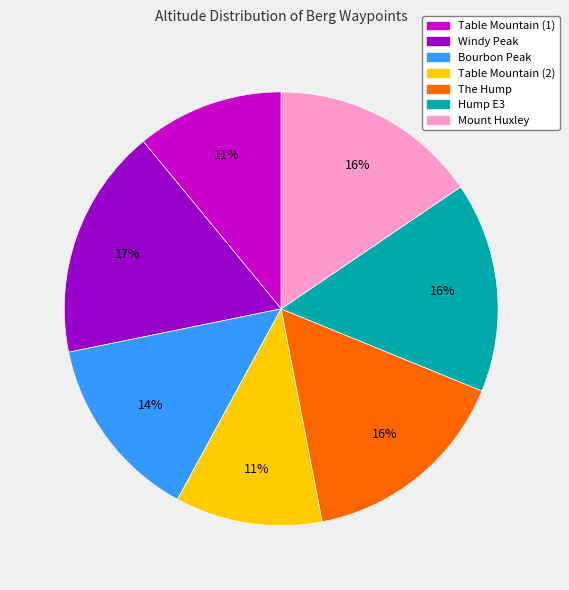

Is the sum of Bourbon Peak and Hump E3 greater than half?

No